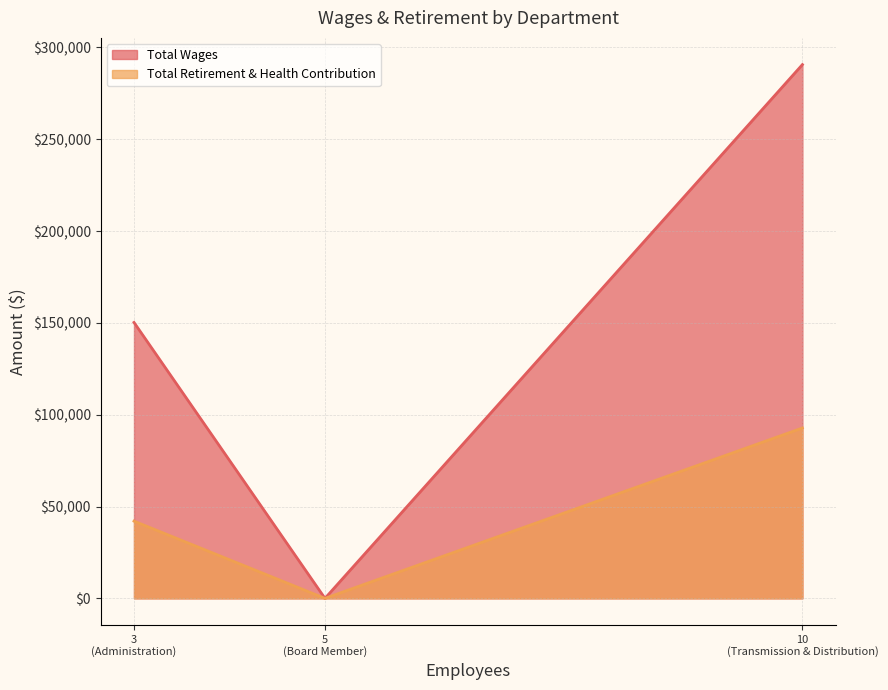

Which series changed the most between Transmission & Distribution and Board Member?

Total Wages